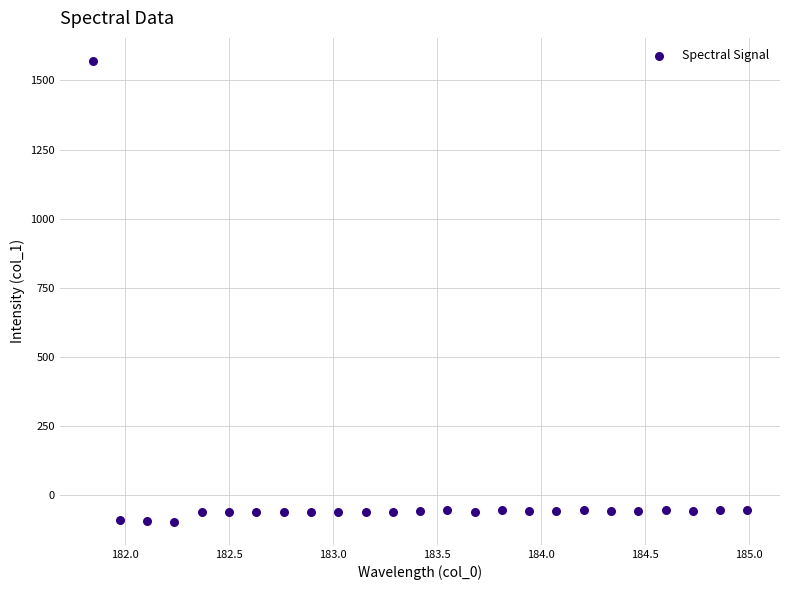

What is the range of X values (max minus min)?

3.1